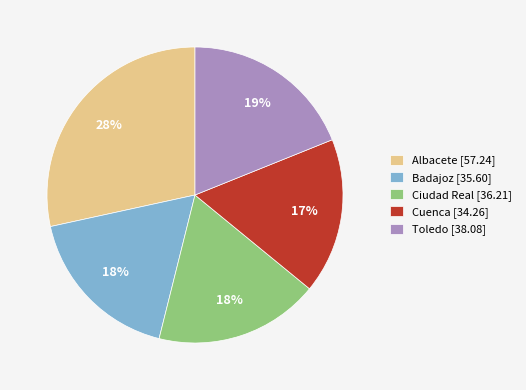

How many slices are in this pie chart?

5